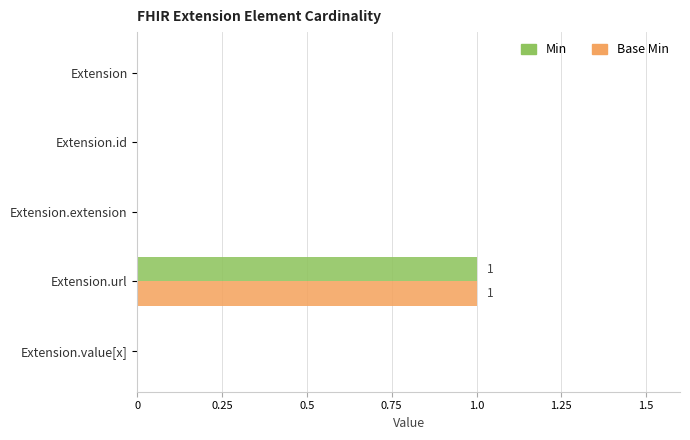

The value of Base Min at Extension.value[x] is 0. True or false?

True